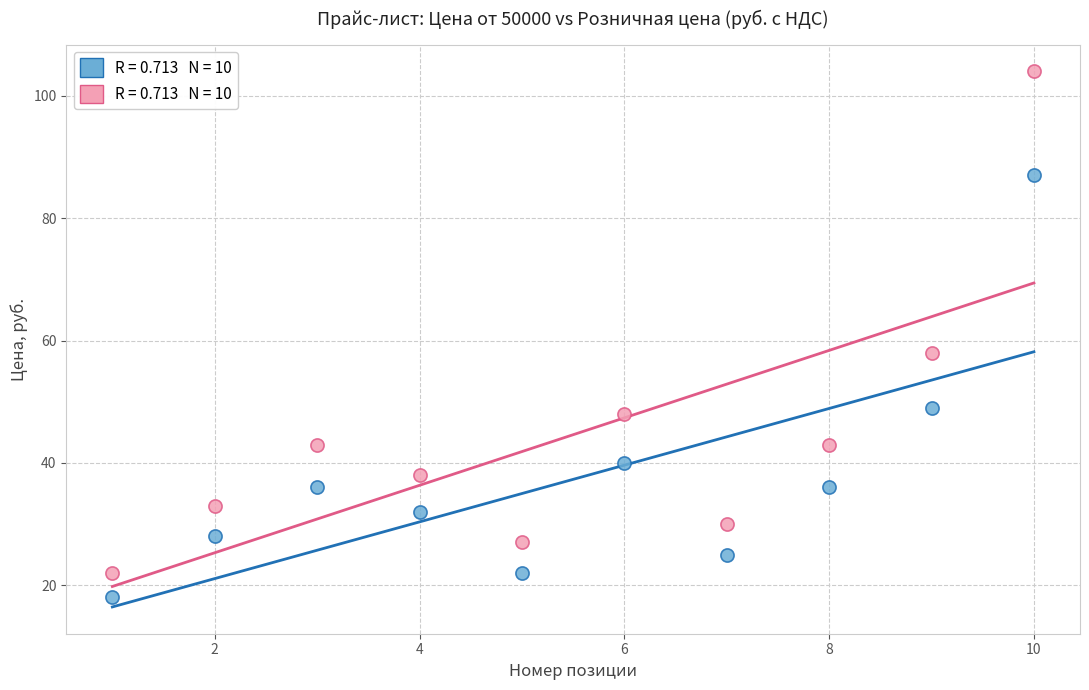

Across all series, what Y value is closest to 61?

58